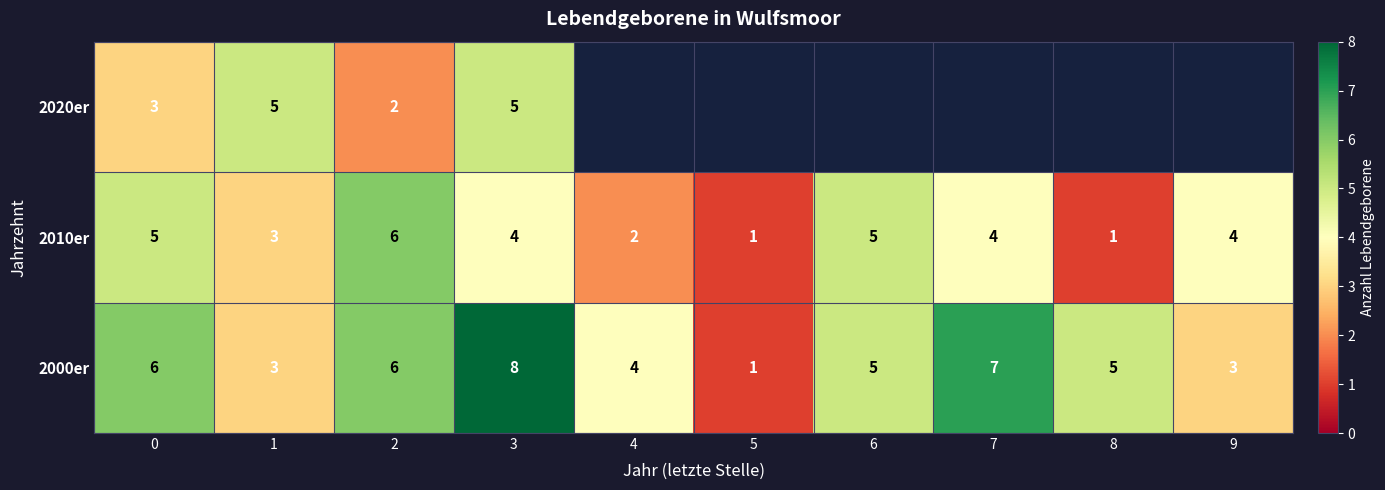

Is the value of 2010er at 2 greater than the value of 2000er at 4?

Yes